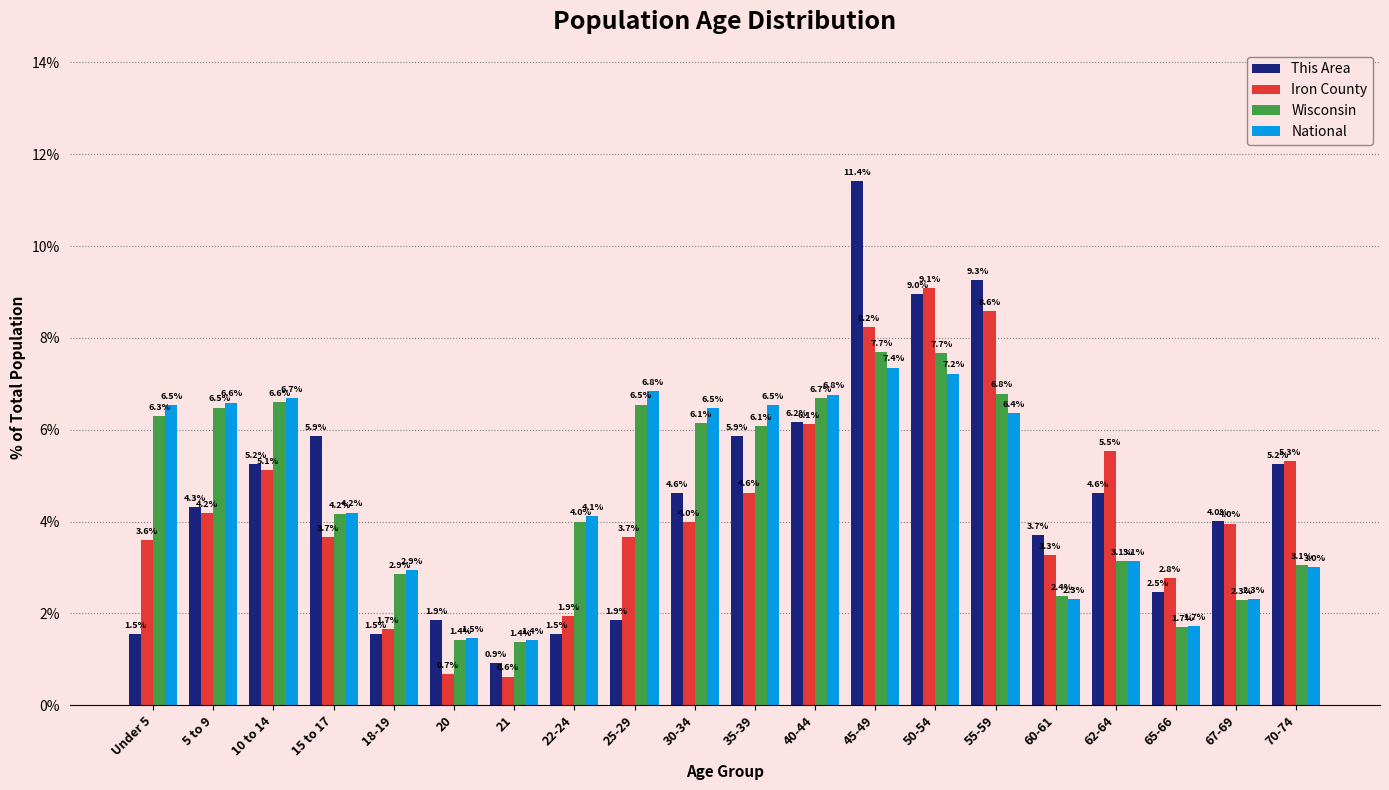

Is it true that National equals 1.2 at 15 to 17?

False